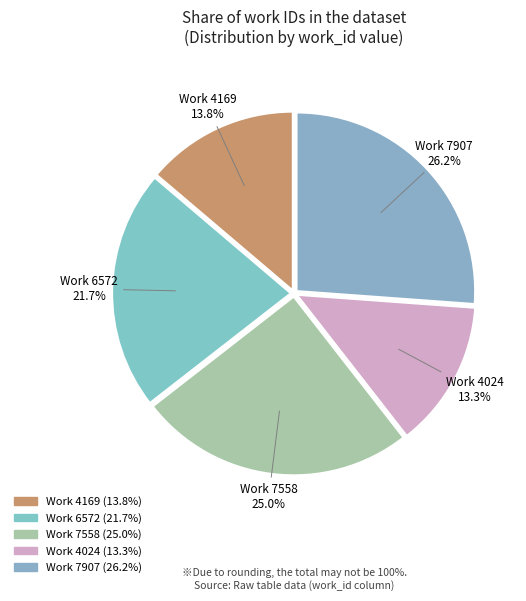

What is the smallest slice in the pie chart?

4024